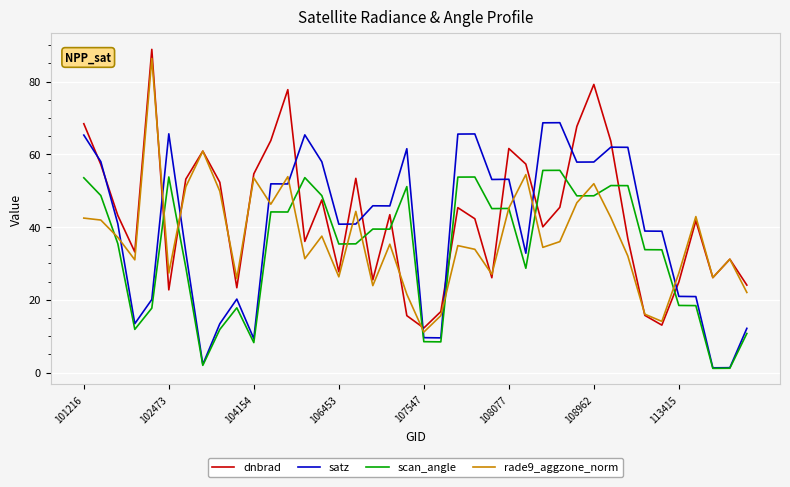

Which series ends up on top after the final intersection of scan_angle and dnbrad?

dnbrad